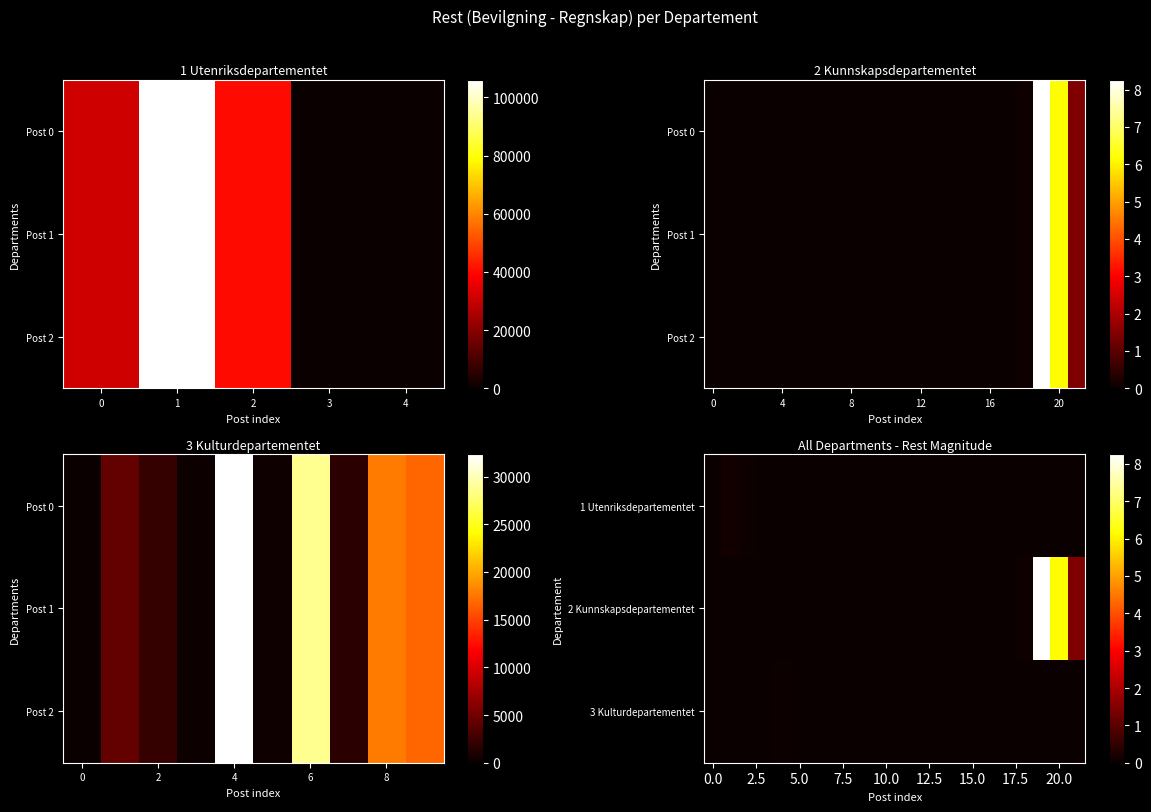

What is the spread (max minus min) of values at 1?

101751.3